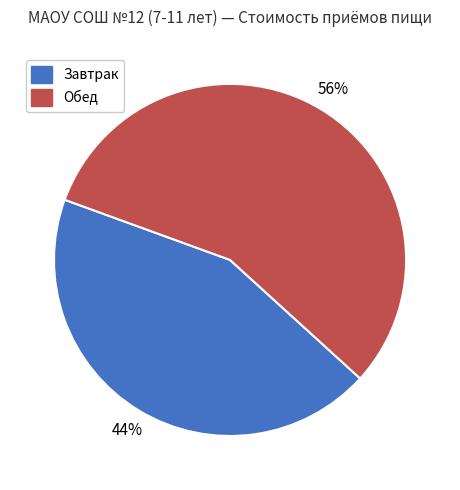

Approximately how many times larger is the value at Обед compared to Завтрак?

1.3